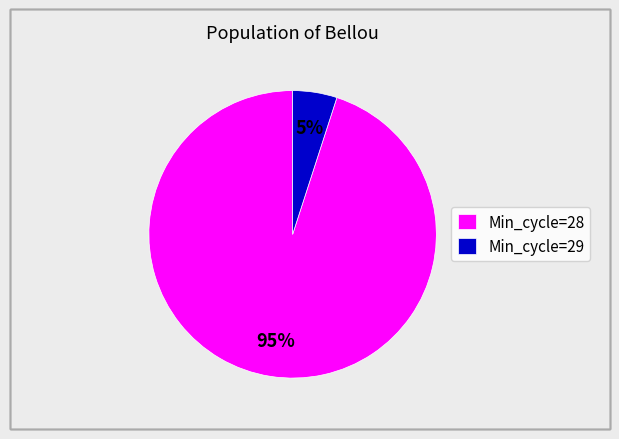

To the nearest percent, what percentage of the pie is Min_cycle=28?

95%